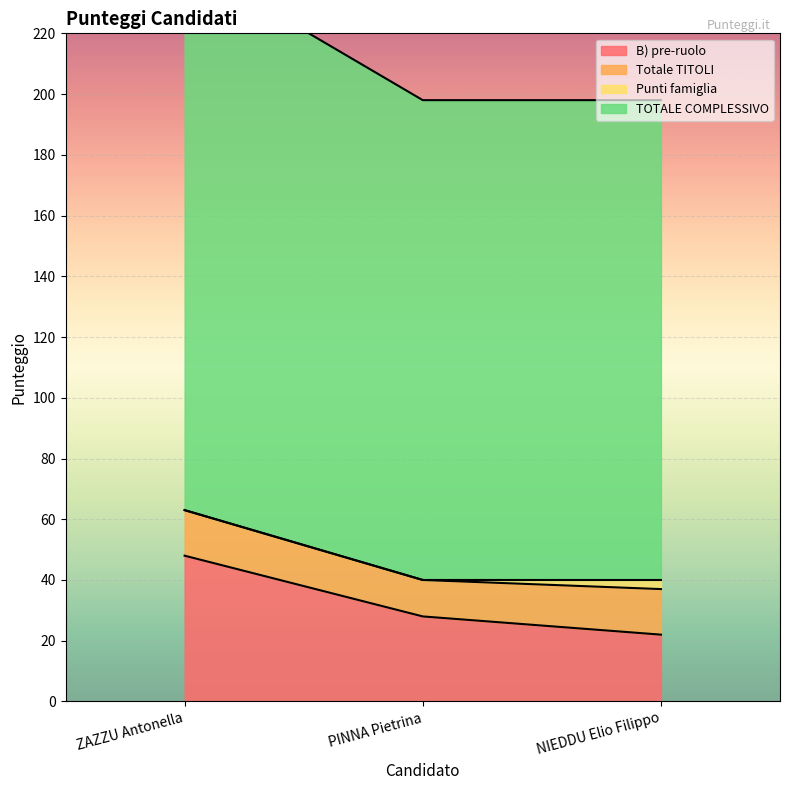

Which category has the highest value in the B) pre-ruolo series?

ZAZZU Antonella